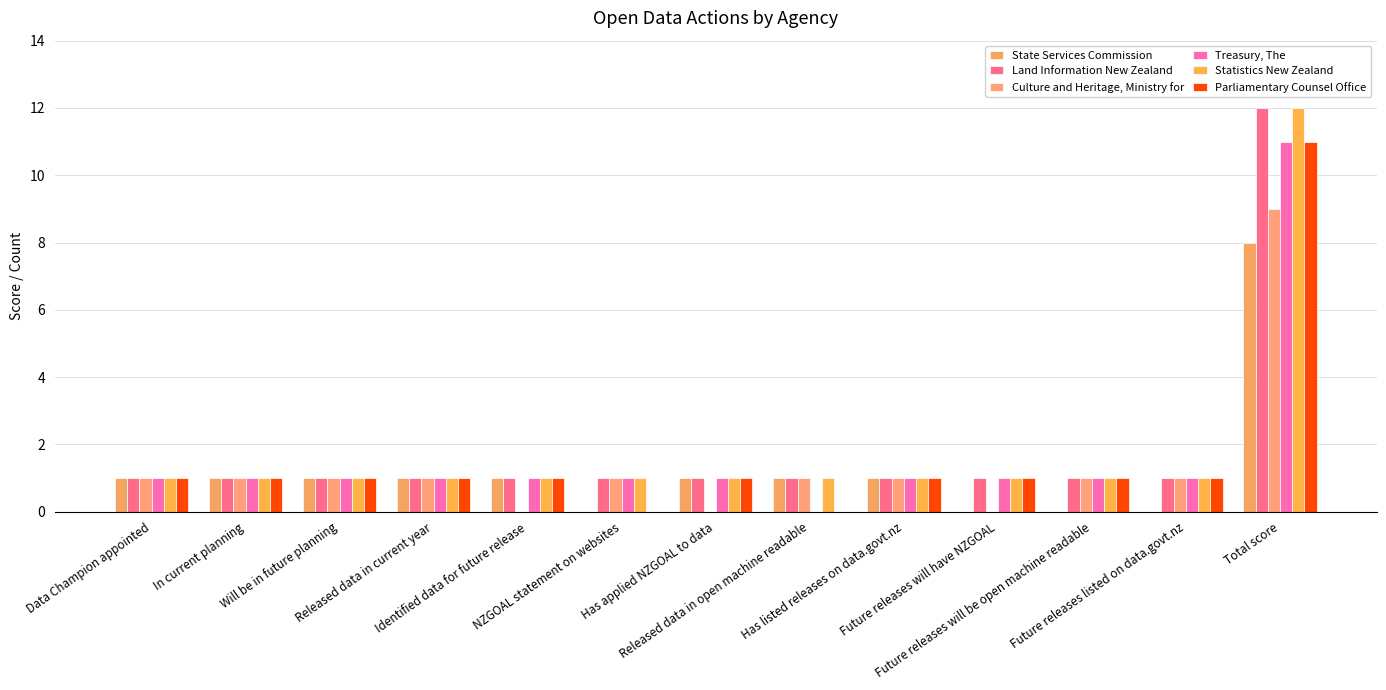

What is the label of the 2nd bar from the left?

In current planning